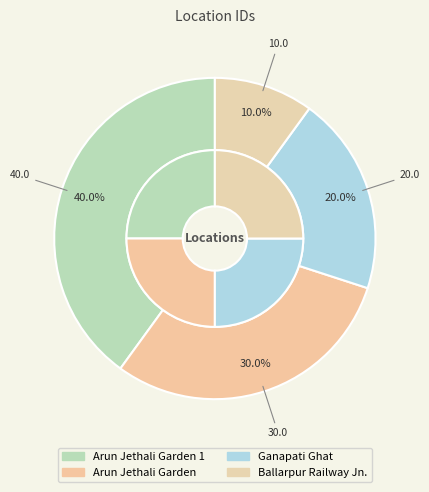

The Ballarpur Railway Jn. slice represents 10% of the pie. True or false?

True